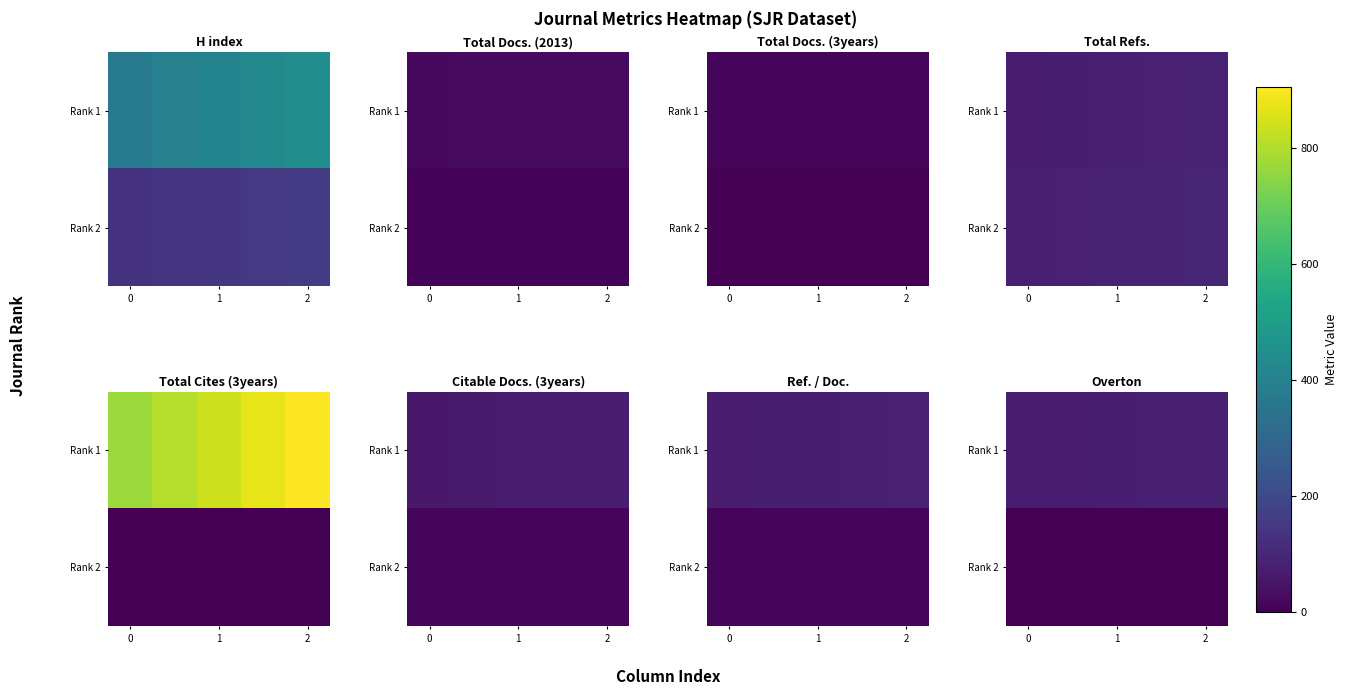

What is the difference between the highest and lowest values at 1?

71.9